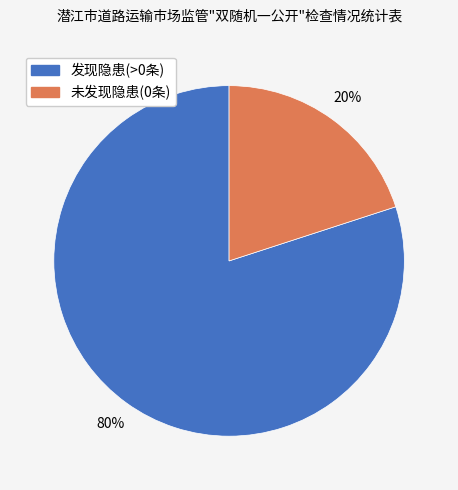

To the nearest percent, what is the difference between the largest and smallest slice percentages?

60%